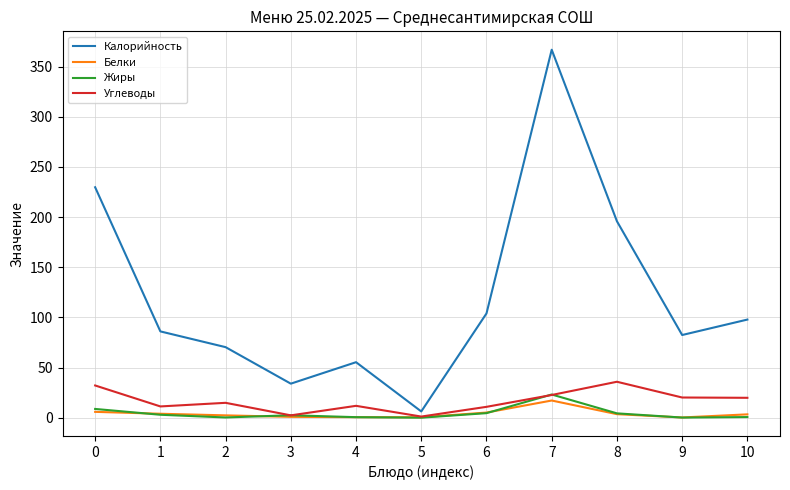

Read the Белки value at 8.

3.5